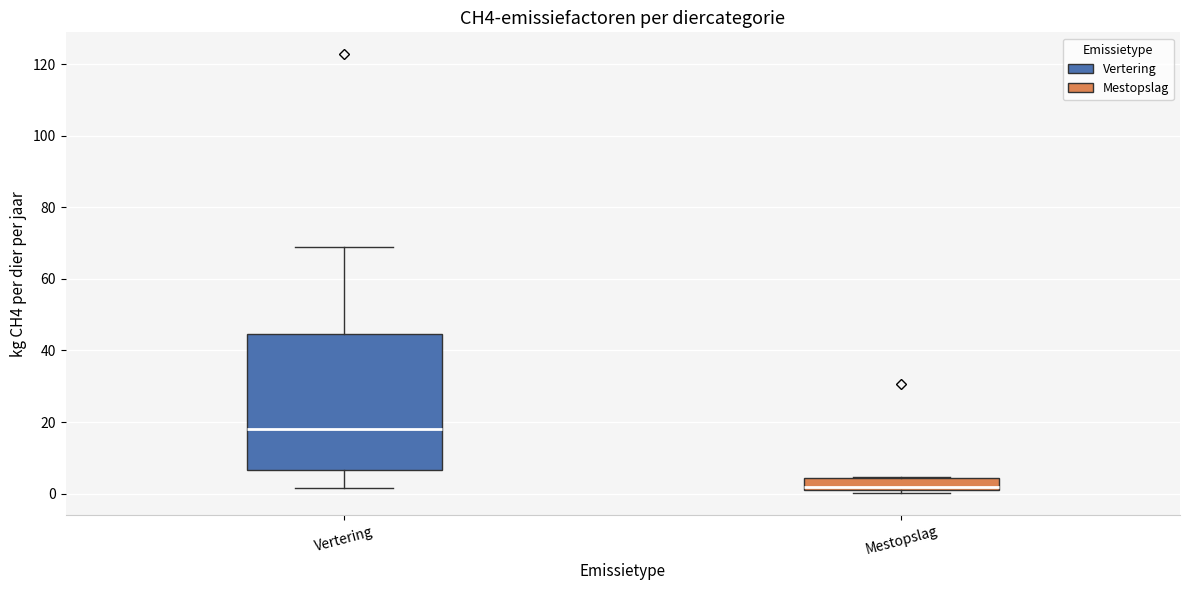

Which box's median line is the highest?

Vertering